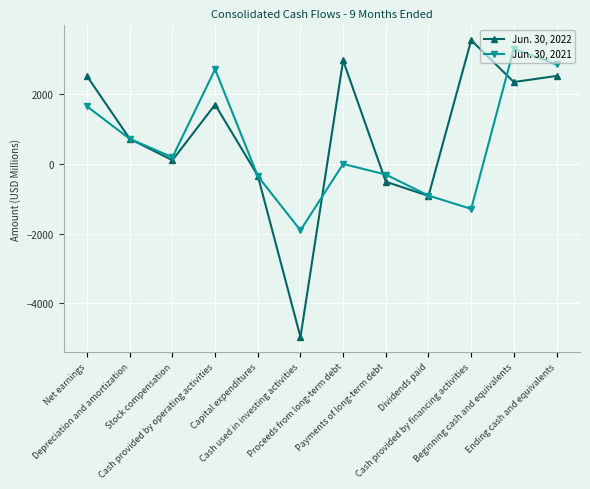

List the series in order of their peak value, lowest first.

Jun. 30, 2021, Jun. 30, 2022